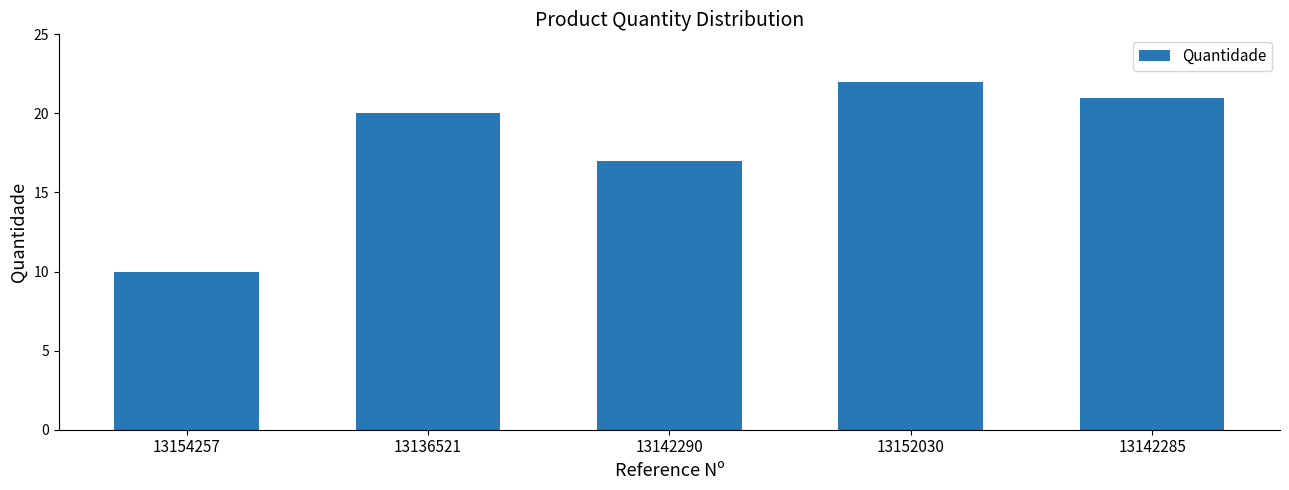

Rank the categories by value from highest to lowest.

13152030, 13142285, 13136521, 13142290, 13154257